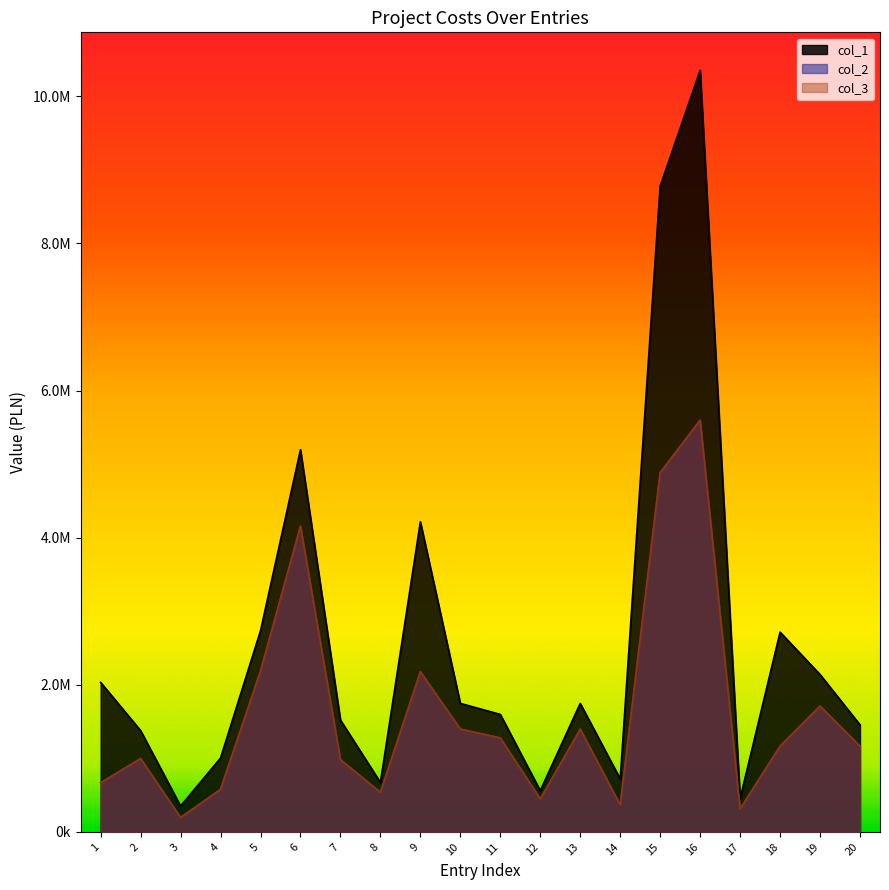

What is the value of the col_1 point at the 14th from the left?

720432.4